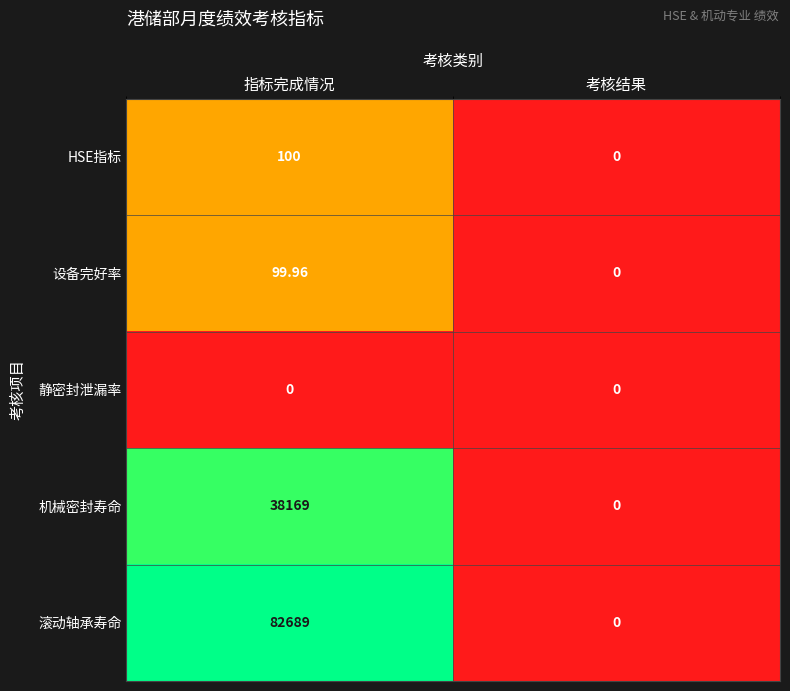

At which category does the chart reach its peak across all series?

指标完成情况